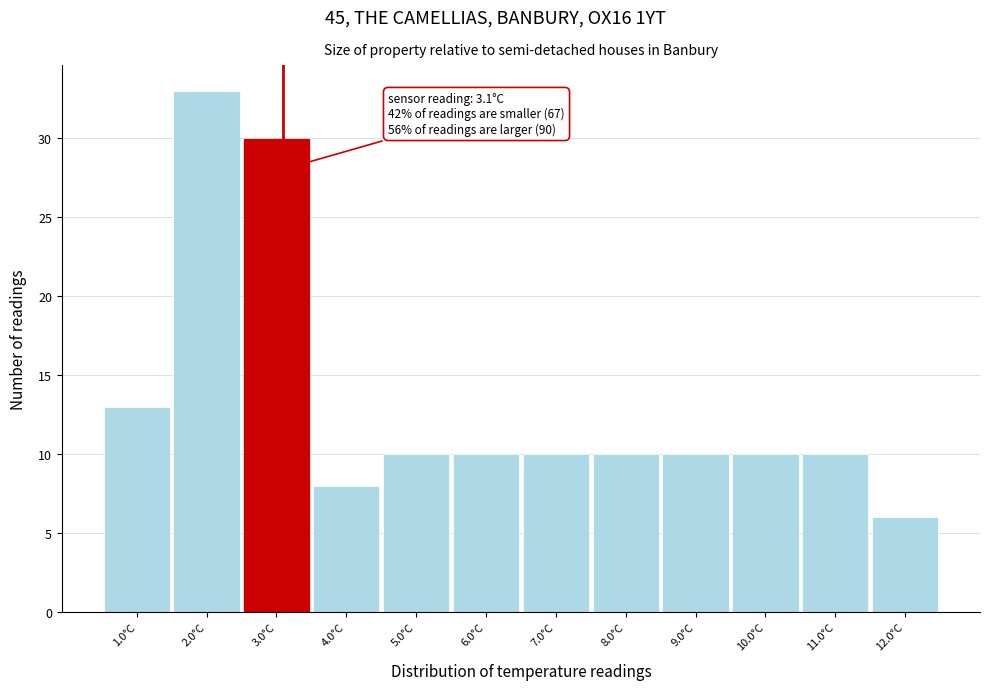

Over which range of the x-axis is the bar tallest?

1.5 to 2.5